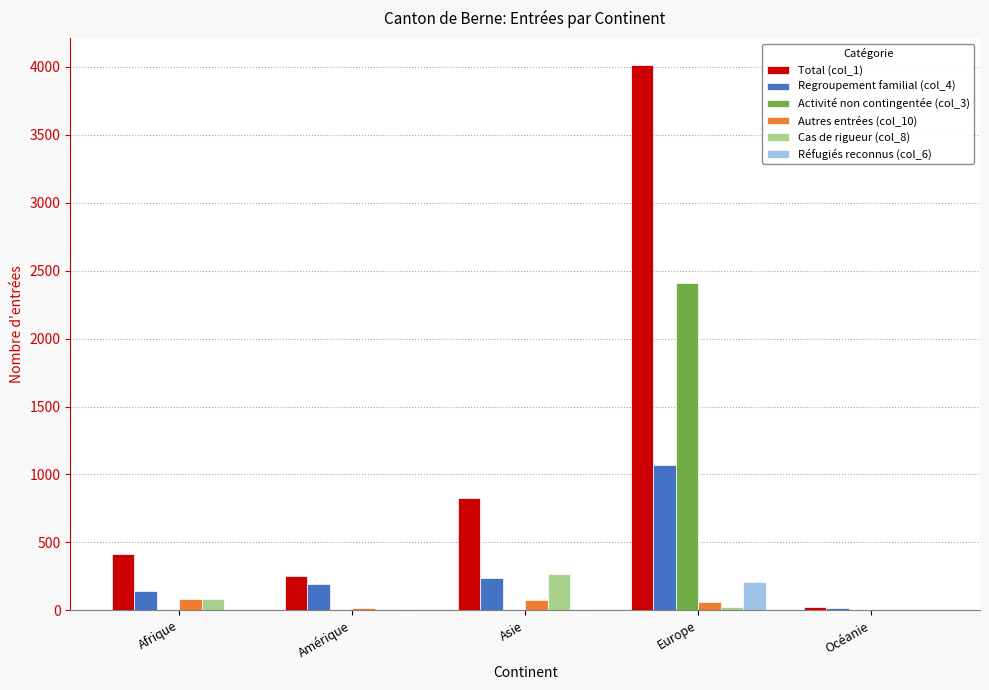

What is the average value of the Regroupement familial (col_4) series?

332